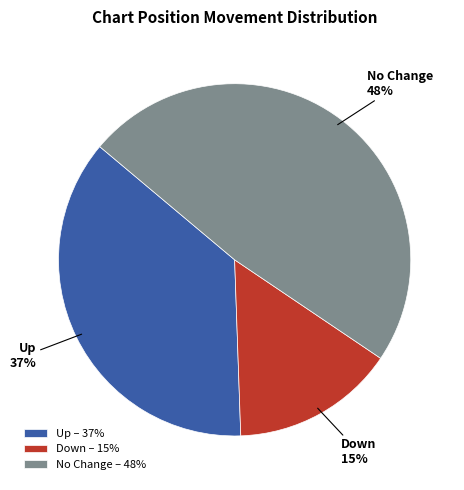

Count the number of slices in the pie.

3